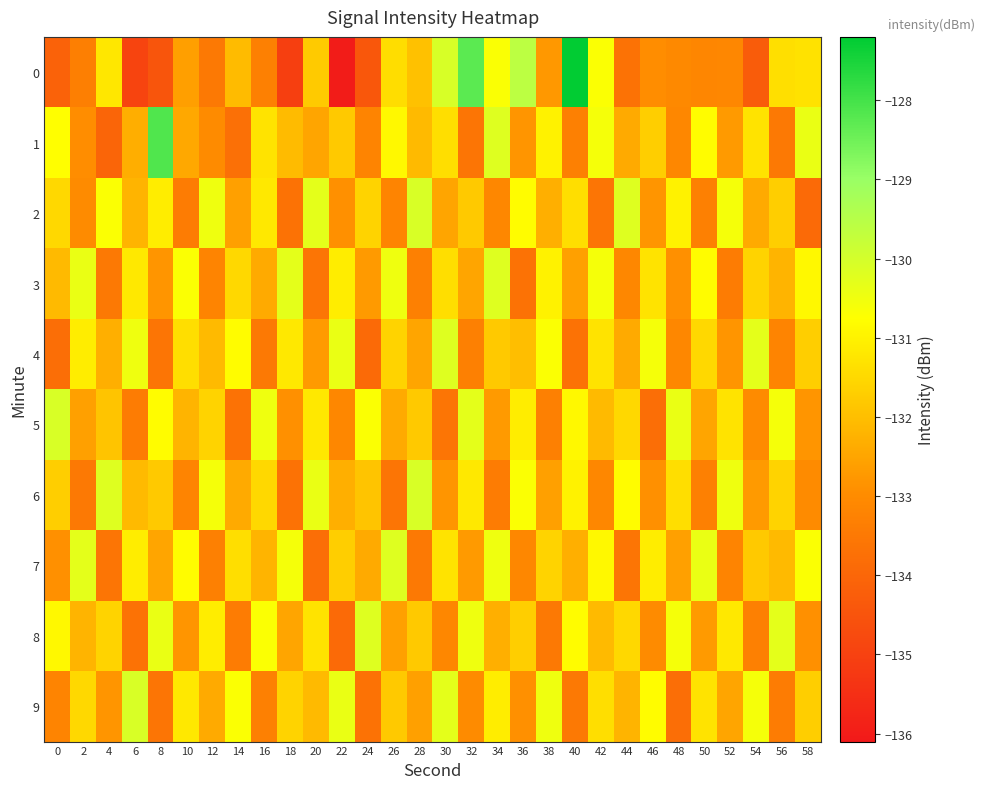

Which series changed the most between 14 and 28?

2